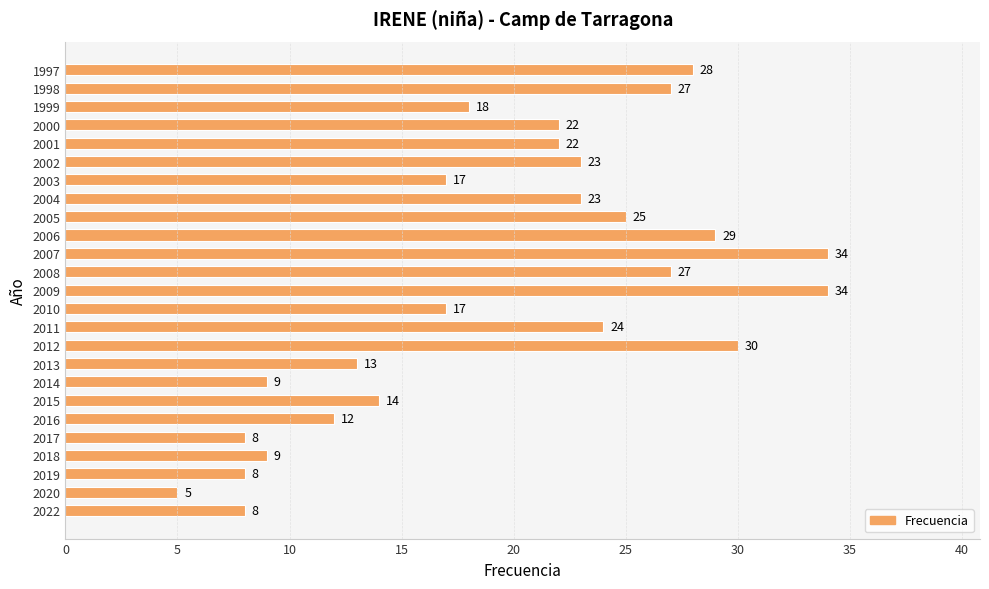

What is the difference between the maximum and minimum values?

29